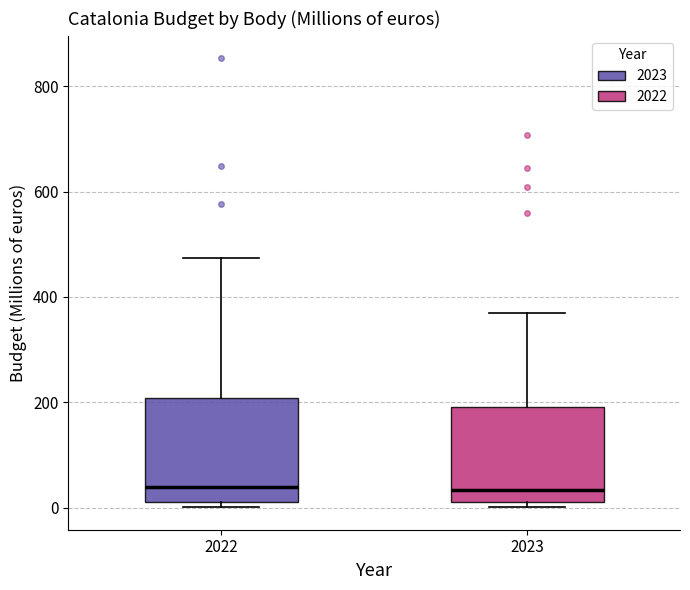

Reading left to right, read every box against the y-axis: the position of its median line, the range the box covers, and the ends of its whiskers. The values are not printed on the chart, so give them approximately, as read against the axis.

2022: median 40, box 20 to 200, whiskers 0 to 480
2023: median 40, box 20 to 200, whiskers 0 to 380